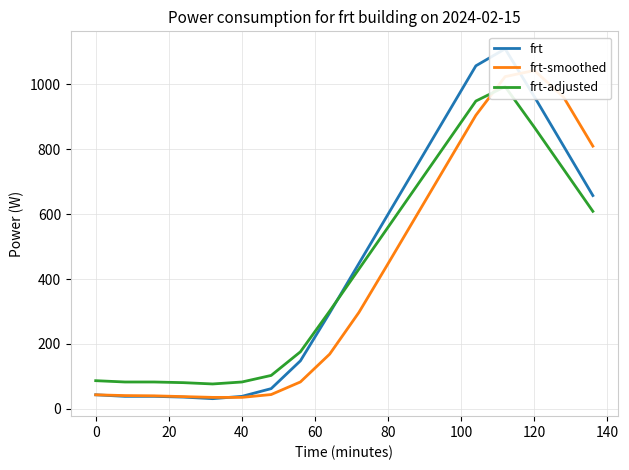

At which category does frt-smoothed reach its first local peak?

120